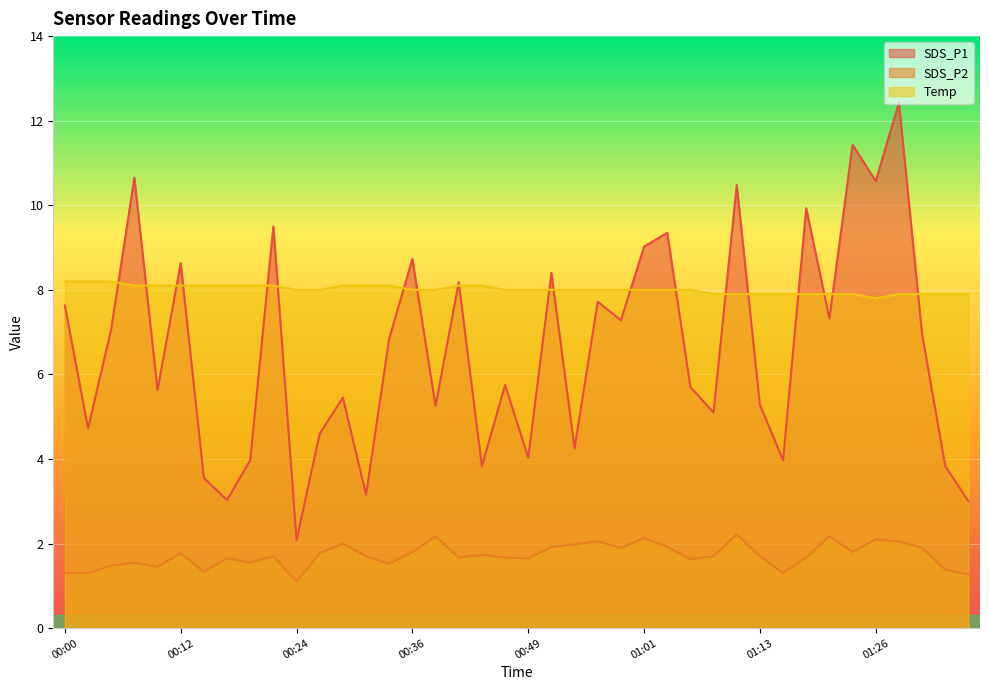

How many interior local valleys does the Temp series have?

1